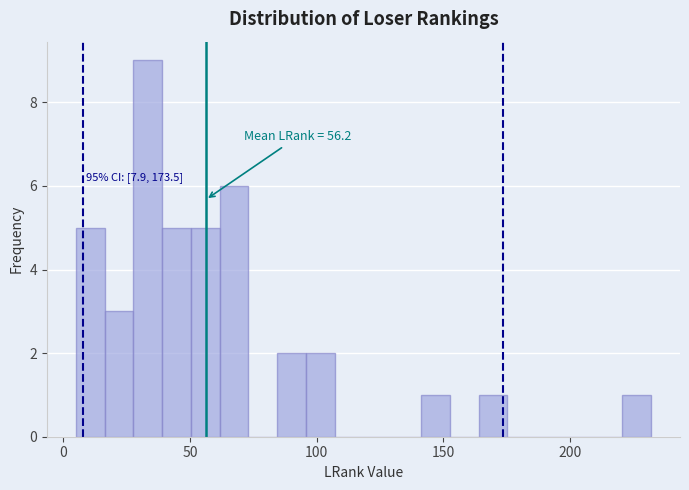

Read against the x-axis, roughly where is the centre of the tallest bar?

35